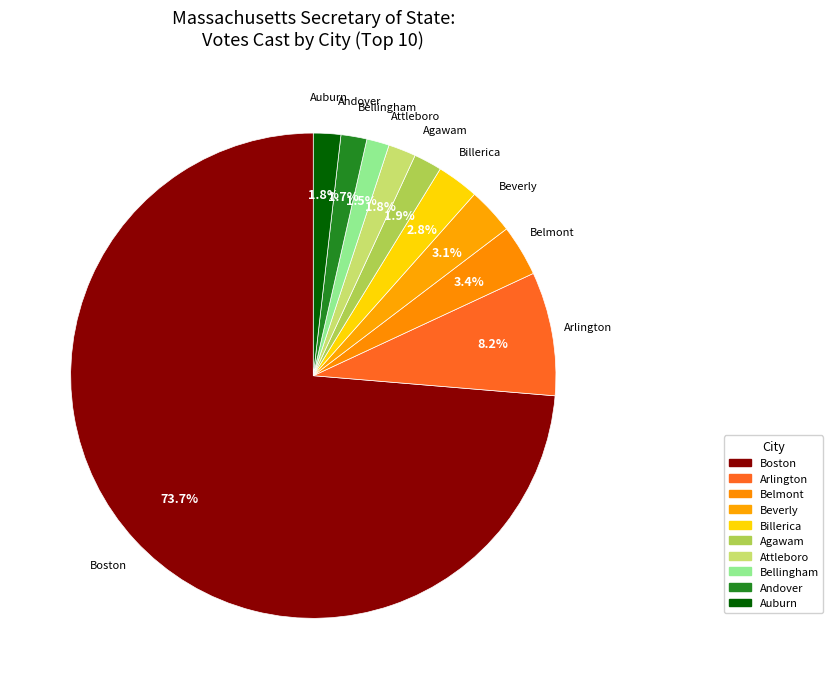

Is there a majority slice in this chart?

Yes